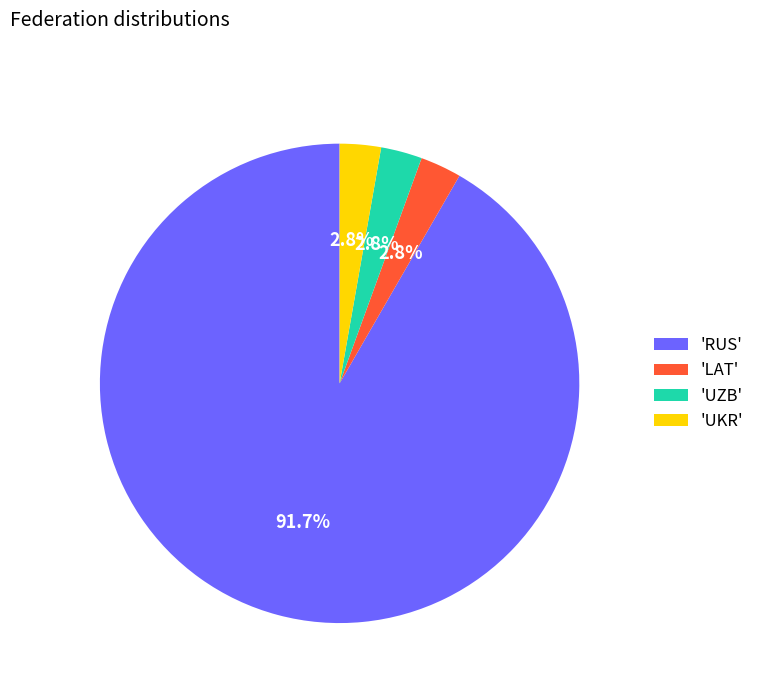

What is the largest slice in the pie chart?

'RUS'